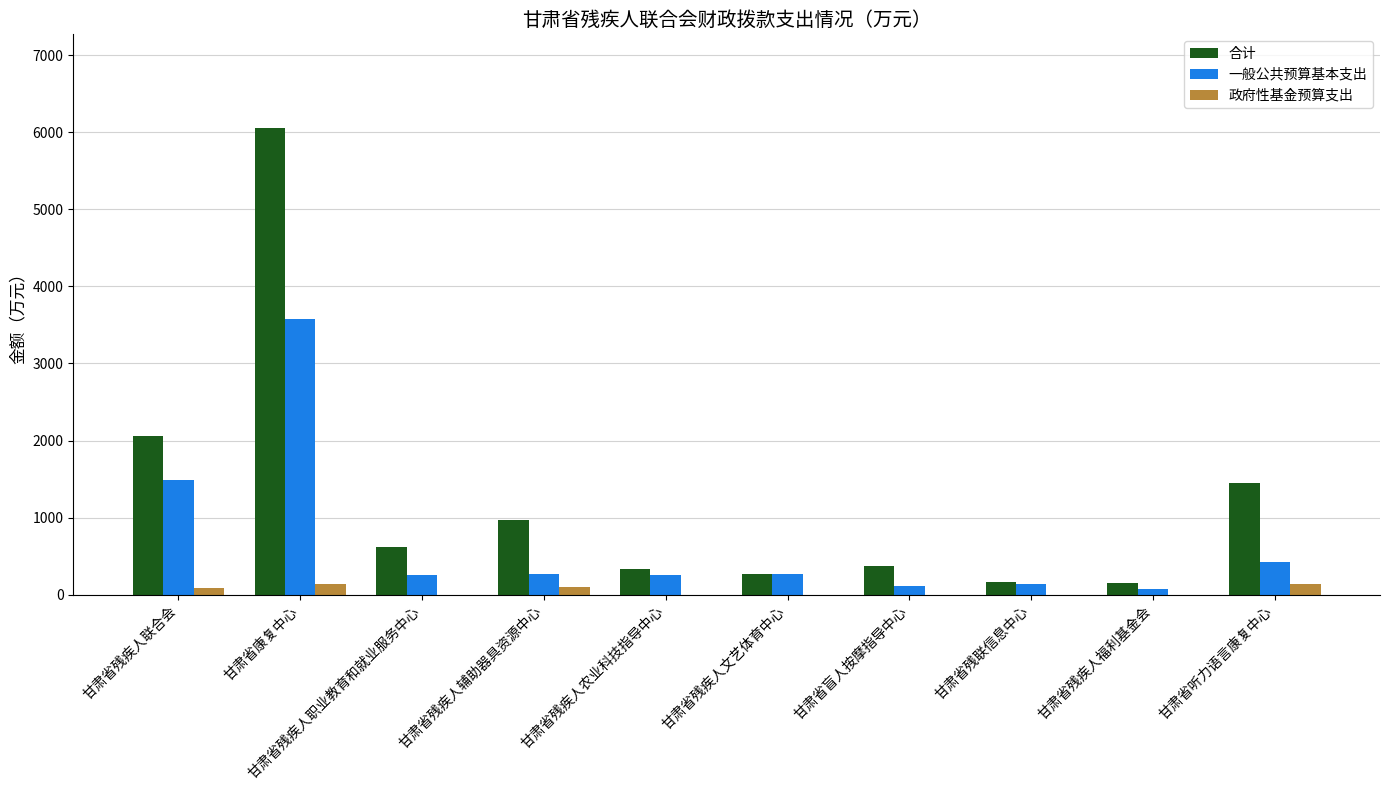

At which category is the sum across all series the highest?

甘肃省康复中心